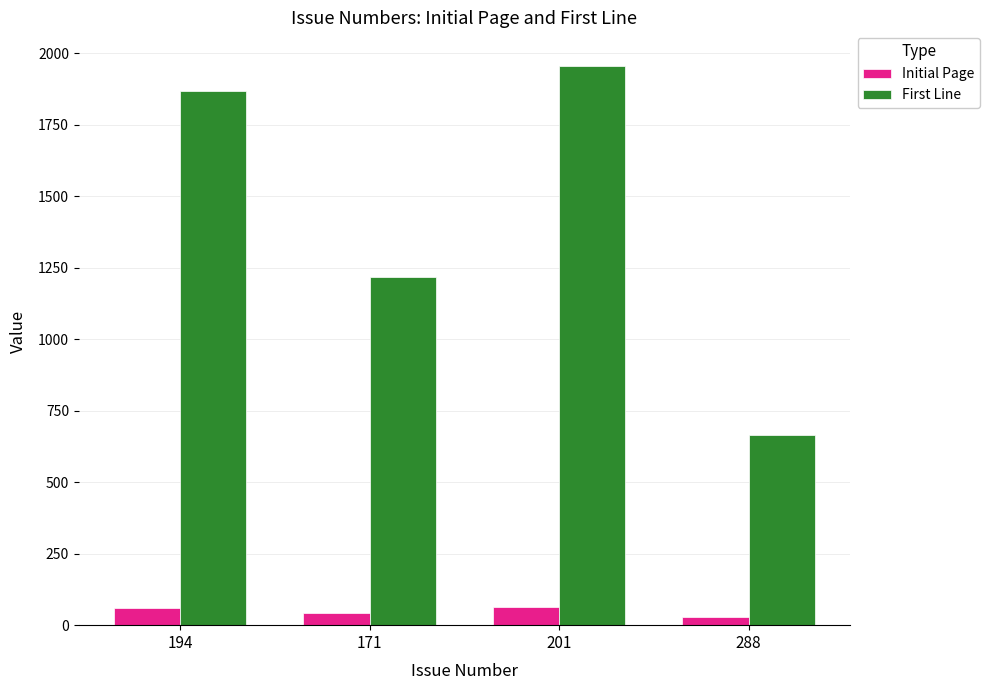

What is the average value of the Initial Page series?

48